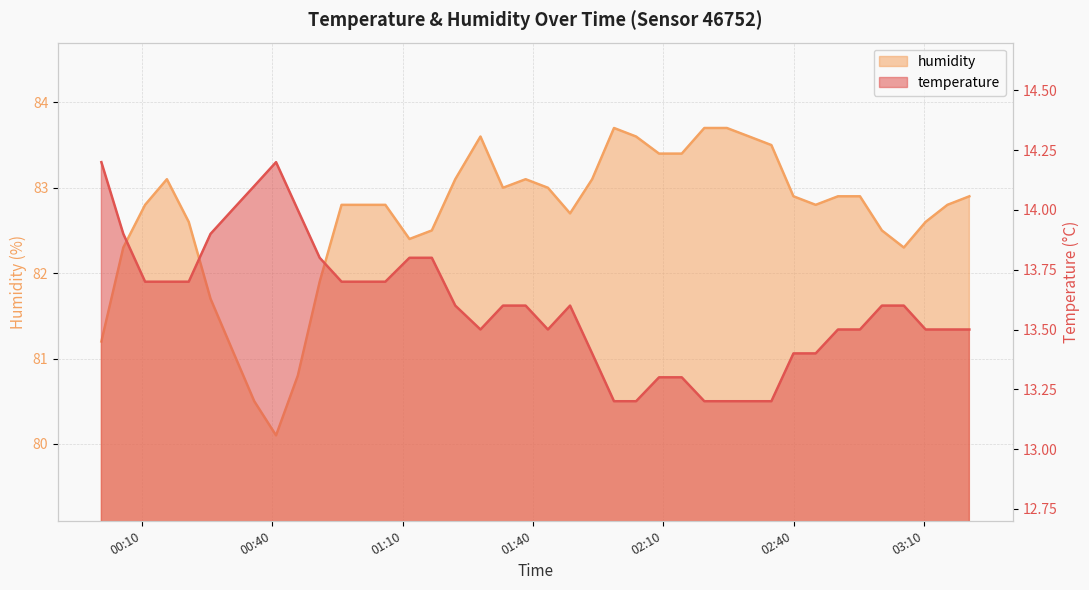

List the series in order of their overall mean, highest first.

humidity, temperature